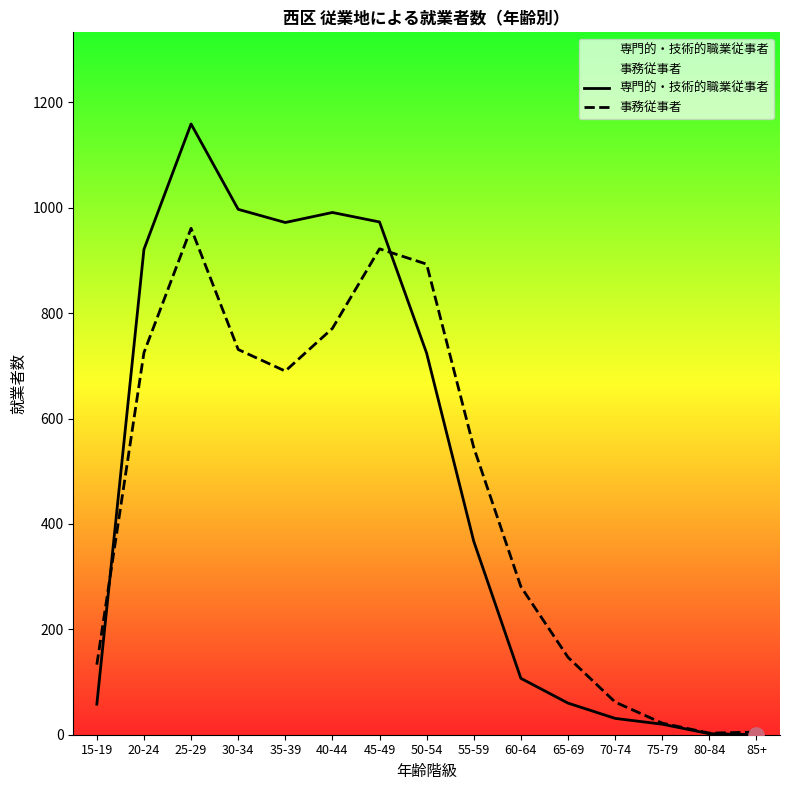

Which series has the largest Y range (max minus min)?

専門的・技術的職業従事者